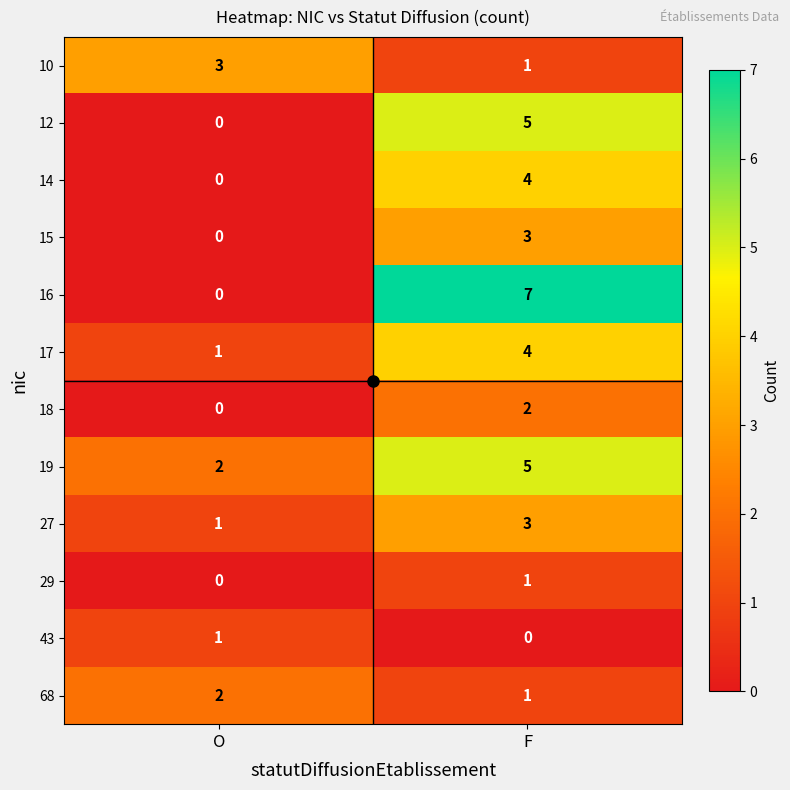

The 12 series shows 5 at F. True or false?

True